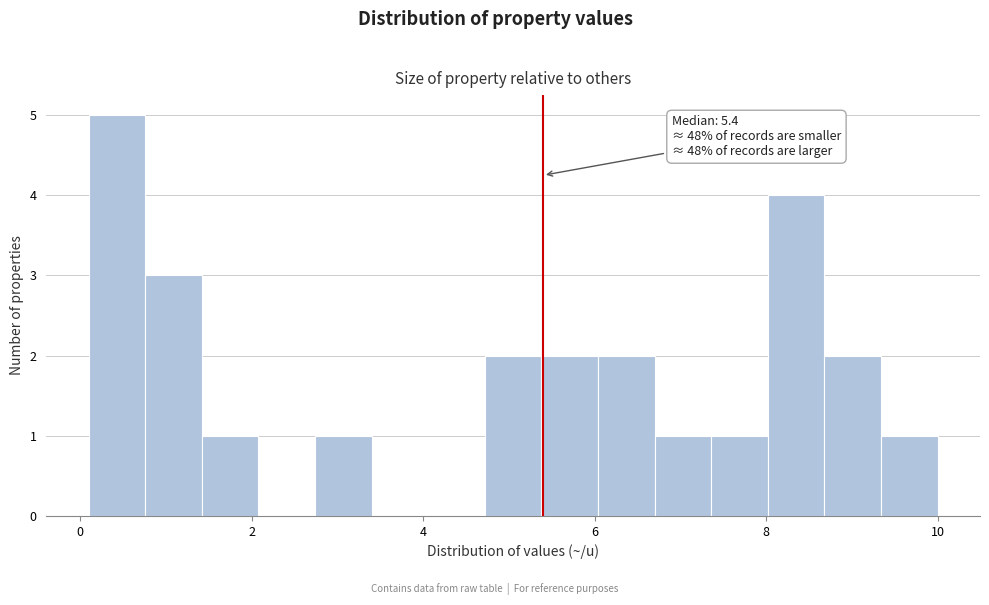

Read against the x-axis, roughly where is the centre of the tallest bar?

0.4